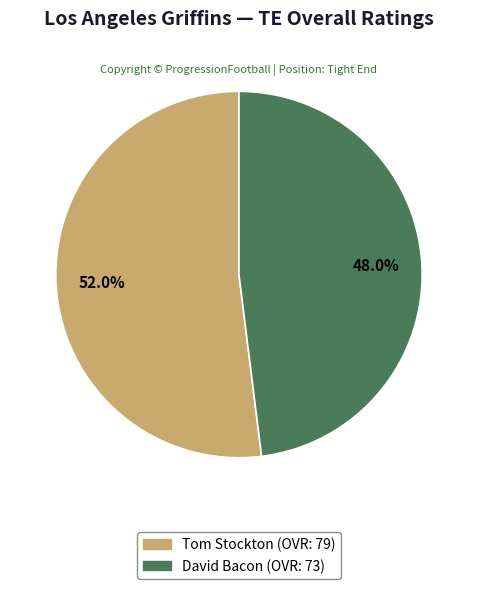

To the nearest percent, what percentage of the pie is David?

48%